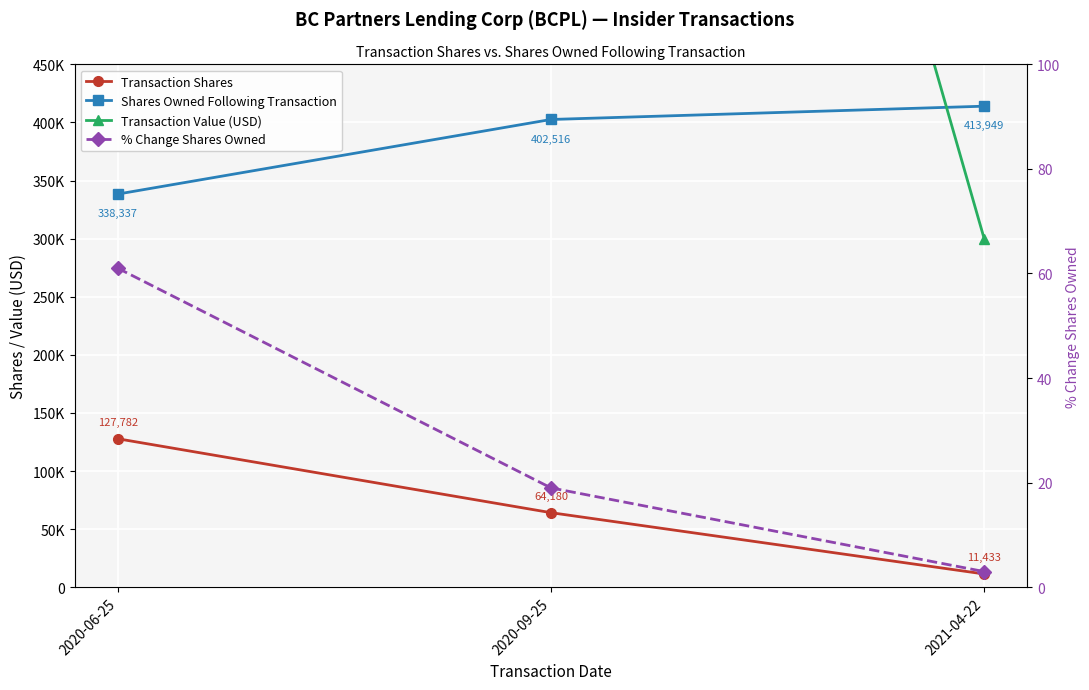

What is the value of the Shares Owned Following Transaction point at the 2nd from the left?

402516